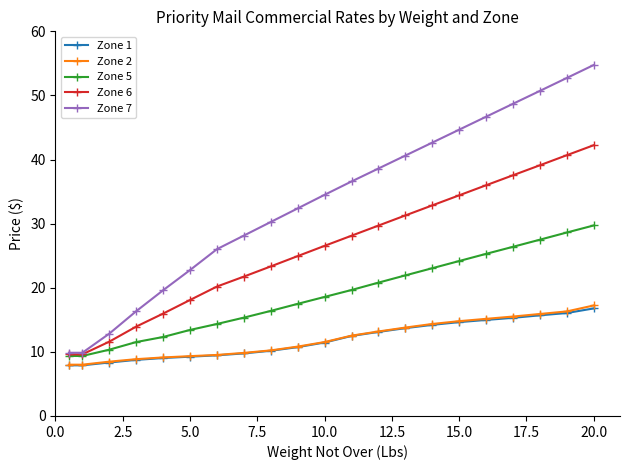

How many values in the Zone 5 series exceed 18?

11